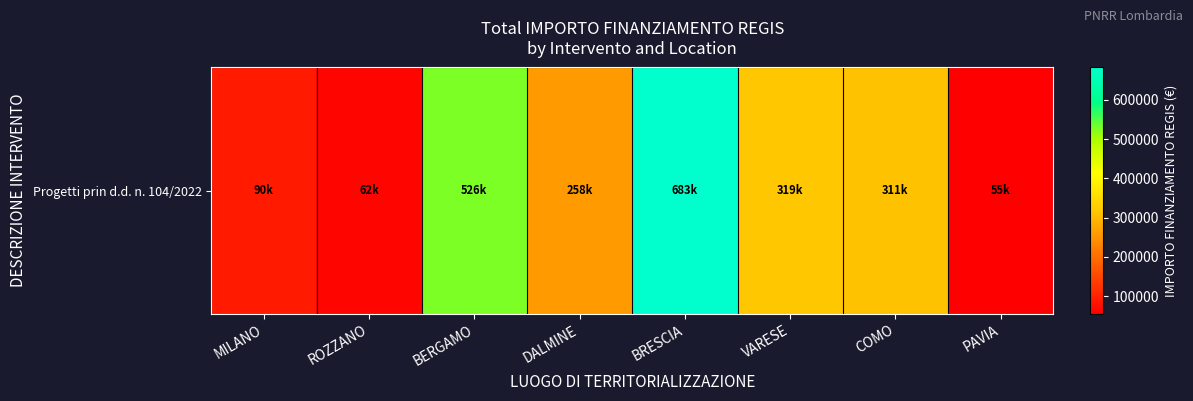

Is it true that the value at COMO is 311137.0?

True